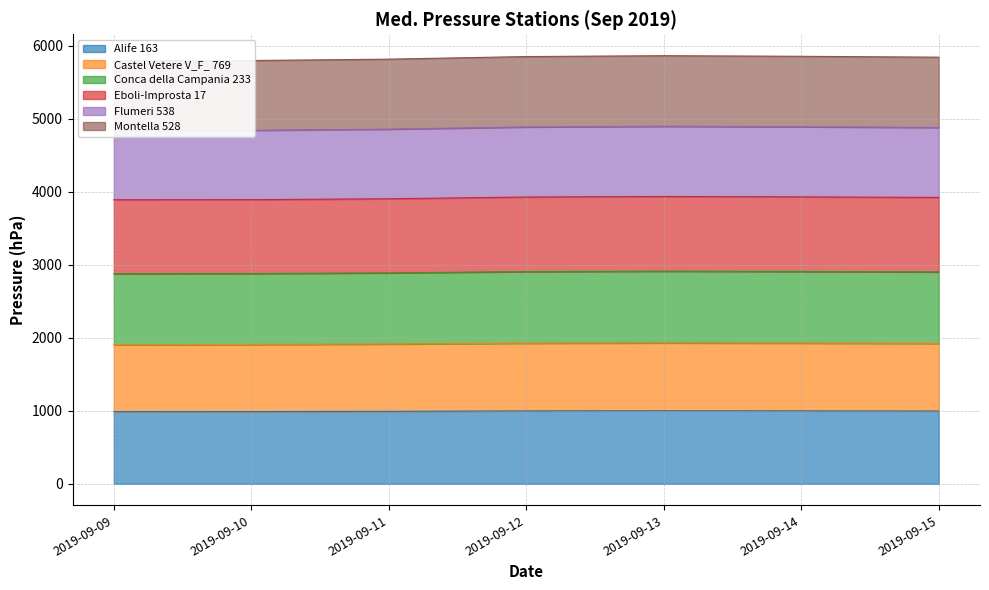

True or false: Castel Vetere V_F_ 769 and Eboli-Improsta 17 cross at least once.

False